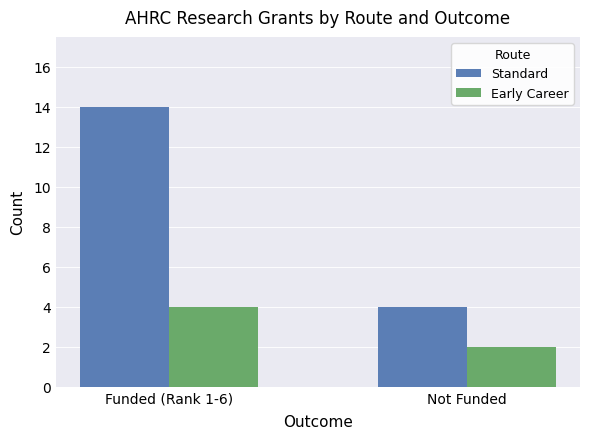

How many data points does each series have?

2